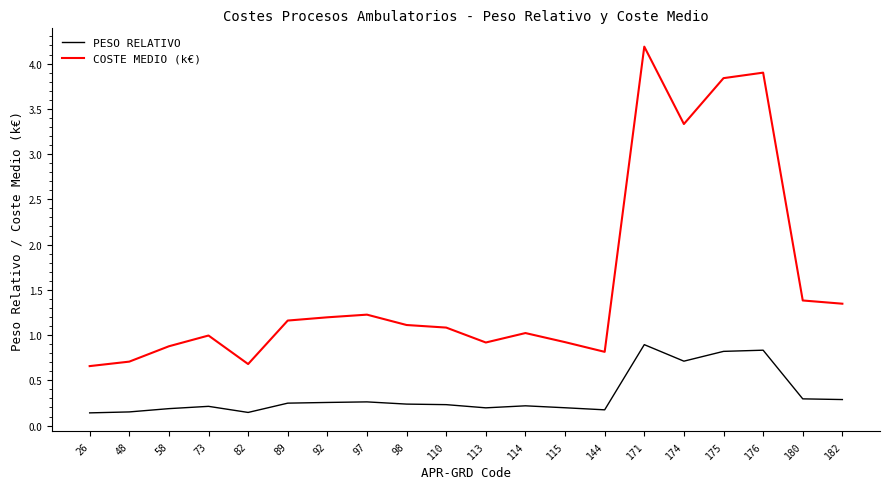

List the series in order of their overall mean, lowest first.

PESO RELATIVO, COSTE MEDIO (k€)